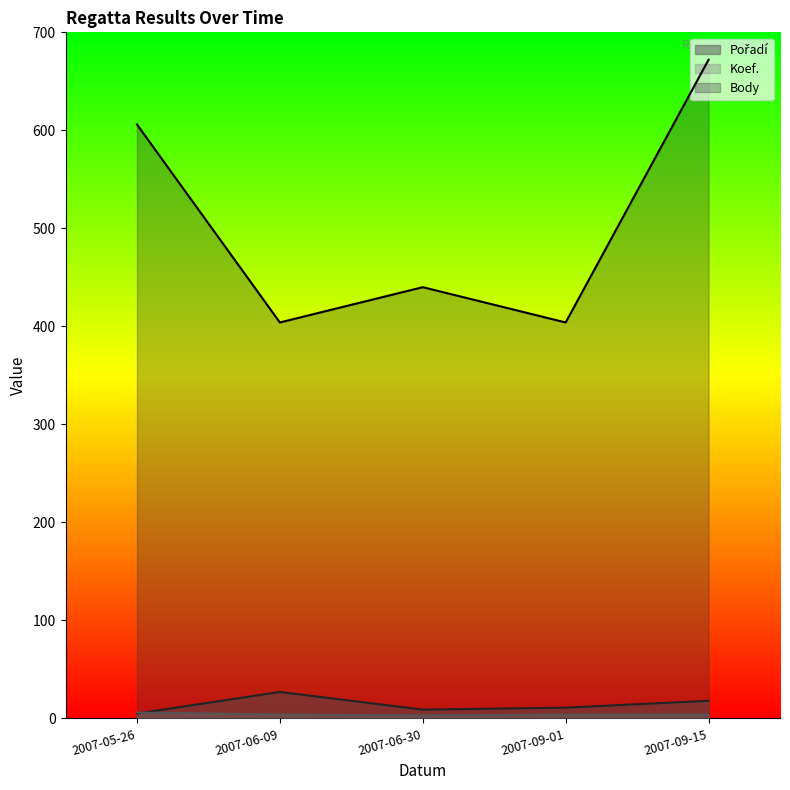

What are all the series names shown in the legend?

Pořadí, Koef., Body